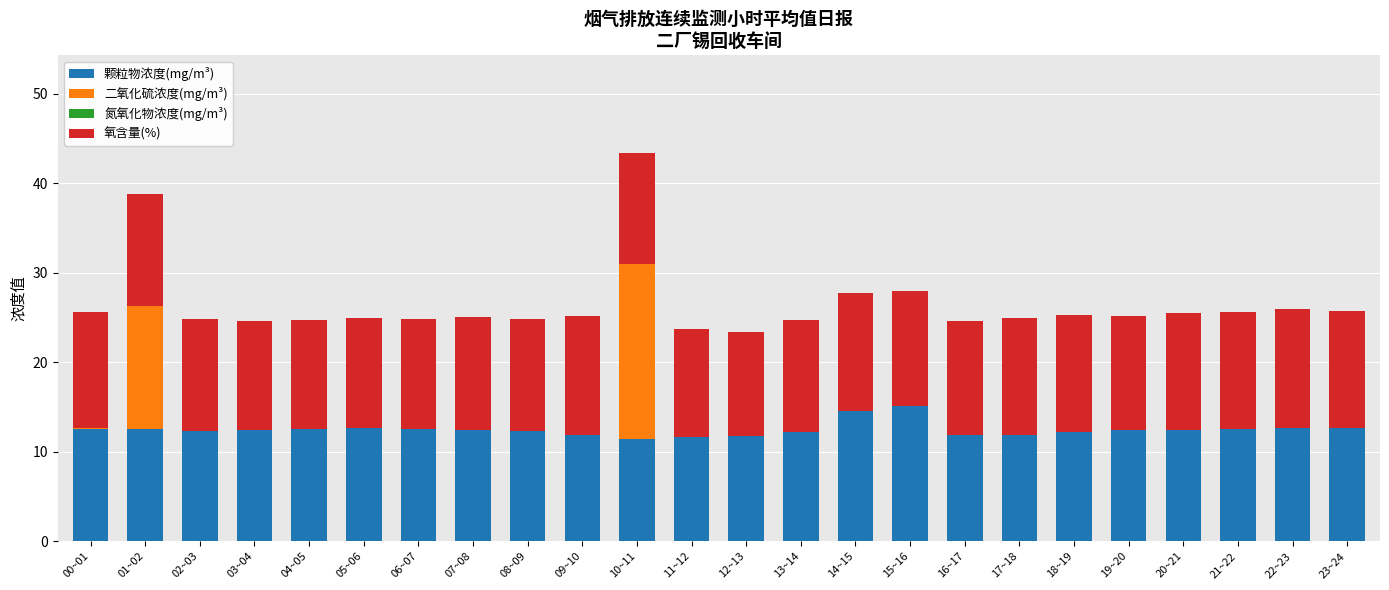

What is the total value across all series at 21~22?

25.7